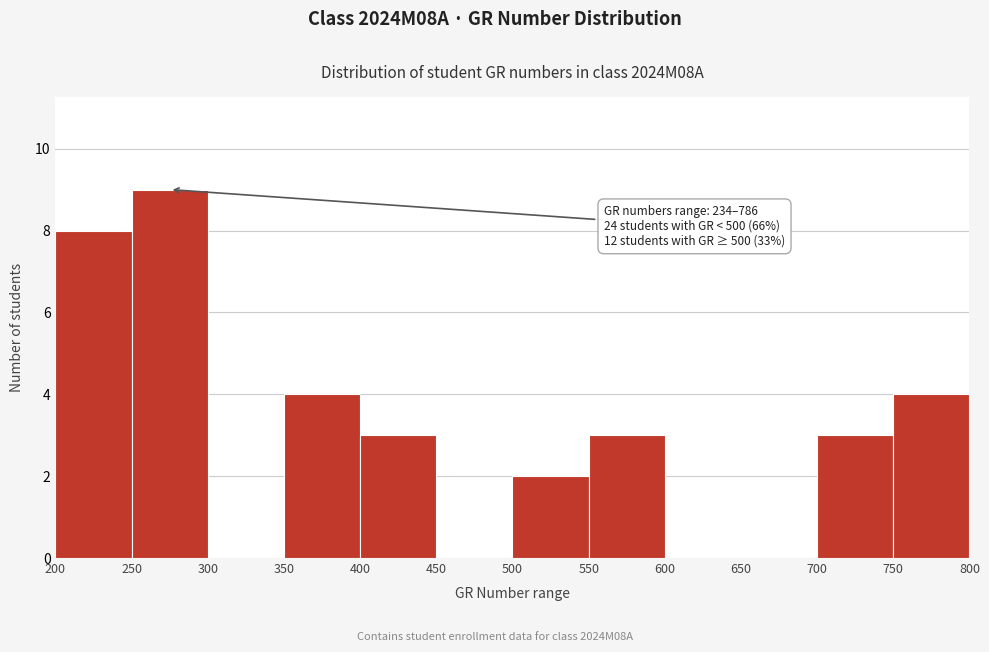

Over which range of the x-axis is the bar tallest?

250 to 300